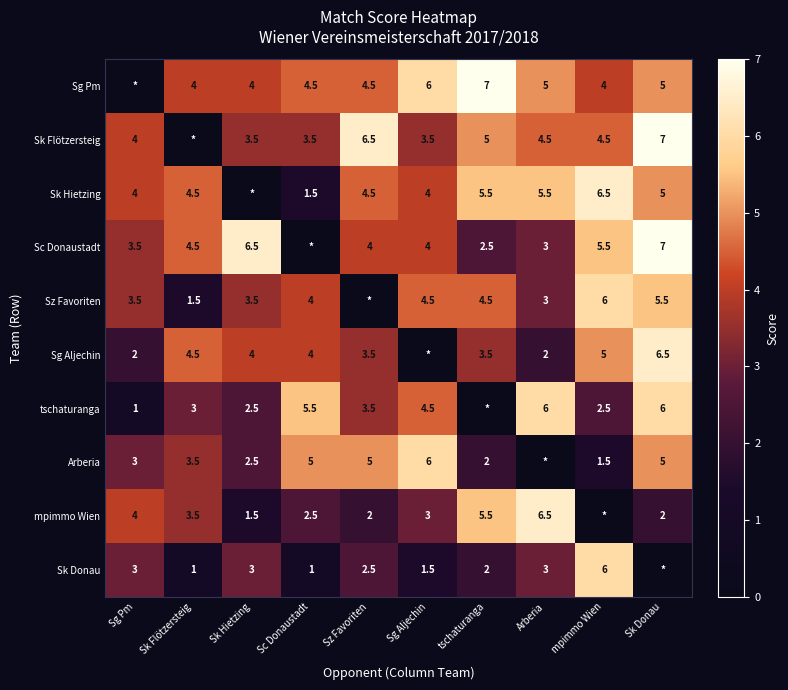

At which label is Sc Donaustadt closest to 3?

Arberia